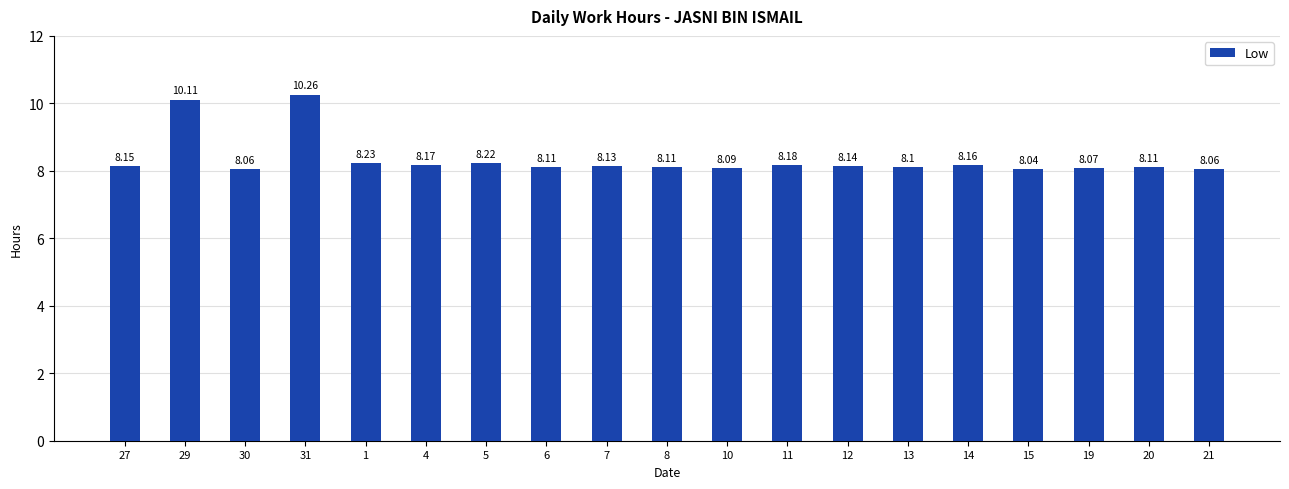

True or false: the data shows 8.2 at 5.

True